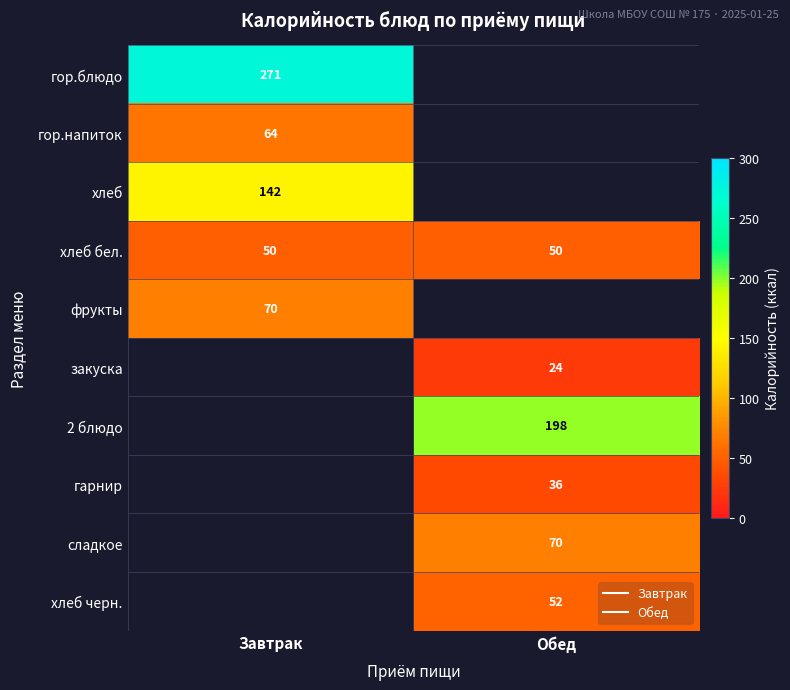

How many categories are shown in the chart?

2